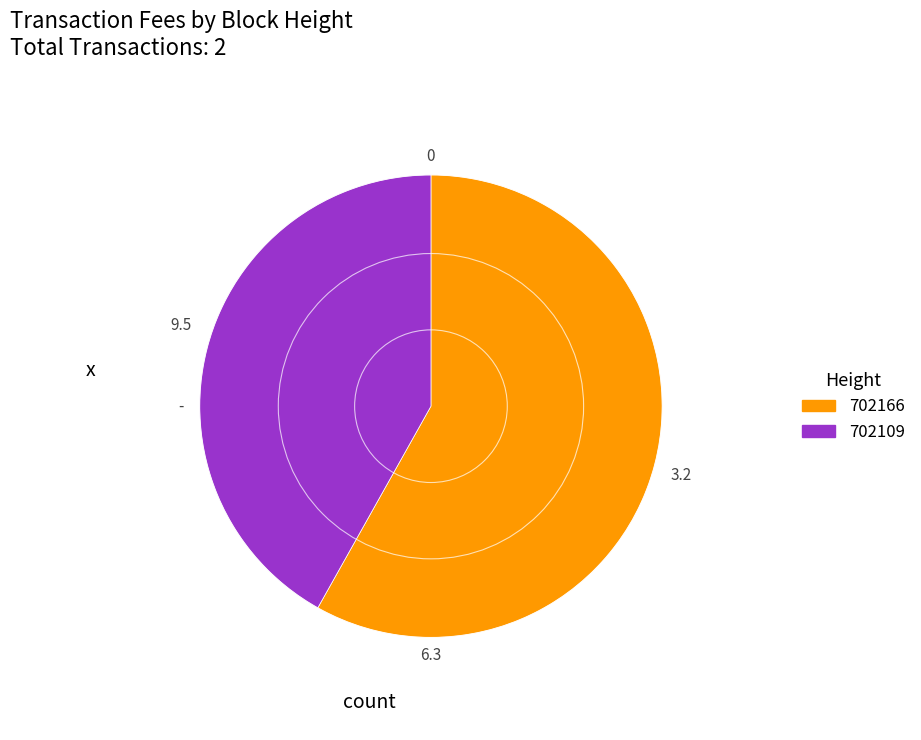

Does any single category account for the majority?

Yes